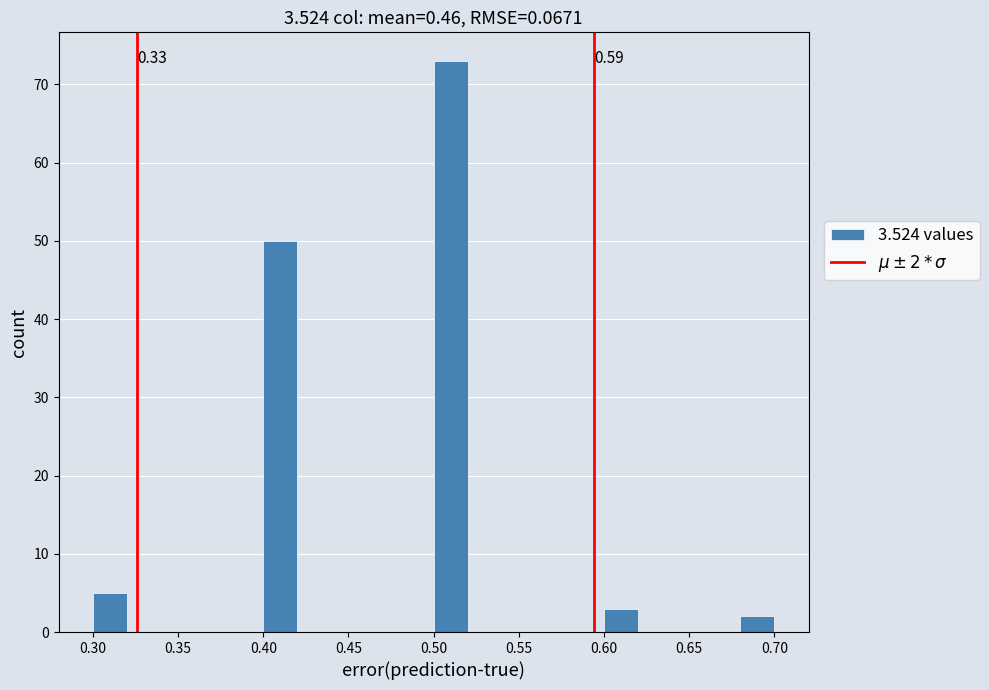

Over which range of the x-axis is the bar tallest?

0.50 to 0.52